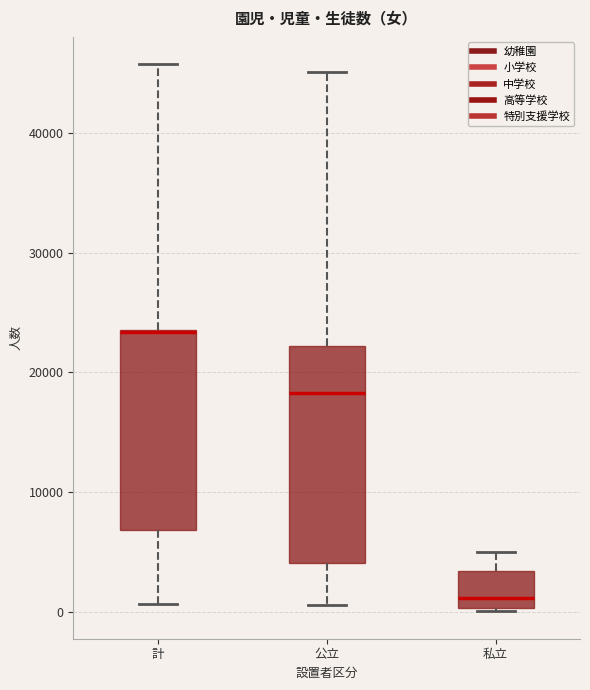

Reading left to right, transcribe this box plot: for each box, give where its median line is, the range the box spans, and where its two whiskers end, as read against the y-axis. The values are not printed on the chart, so give them approximately, as read against the axis.

計: median 23000, box 7000 to 24000, whiskers 1000 to 46000
公立: median 18000, box 4000 to 22000, whiskers 1000 to 45000
私立: median 1000, box 0 to 3000, whiskers 0 (just below the box's lower edge) to 5000